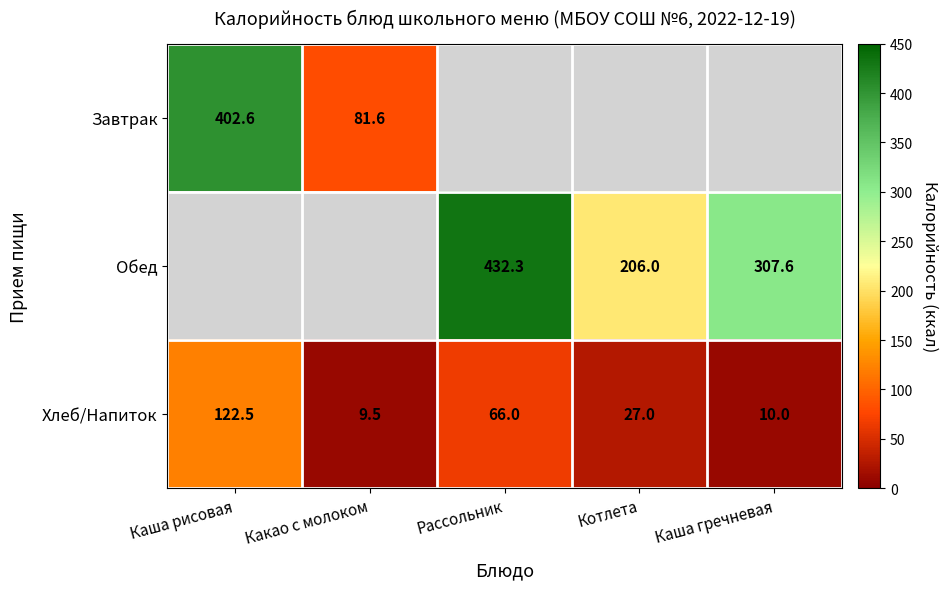

Rank the categories by Хлеб/Напиток value from lowest to highest.

Какао с молоком, Каша гречневая, Котлета, Рассольник, Каша рисовая